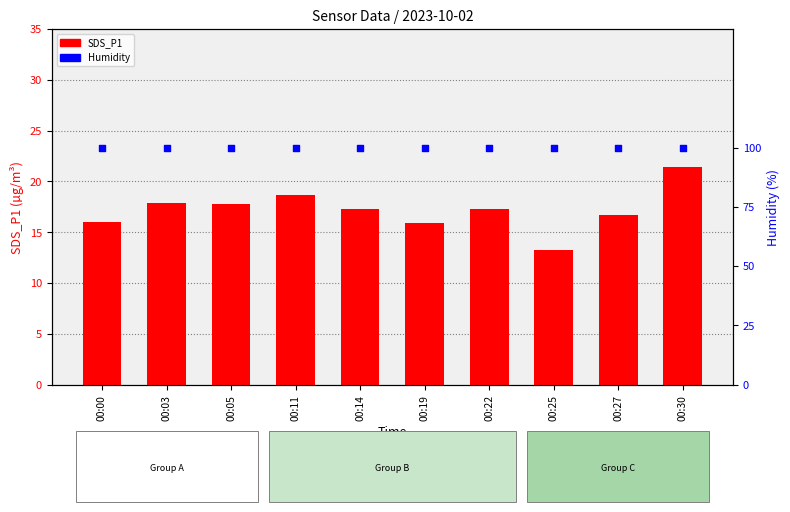

Is the value of SDS_P1 at 00:05 greater than the value of Humidity at 00:27?

No